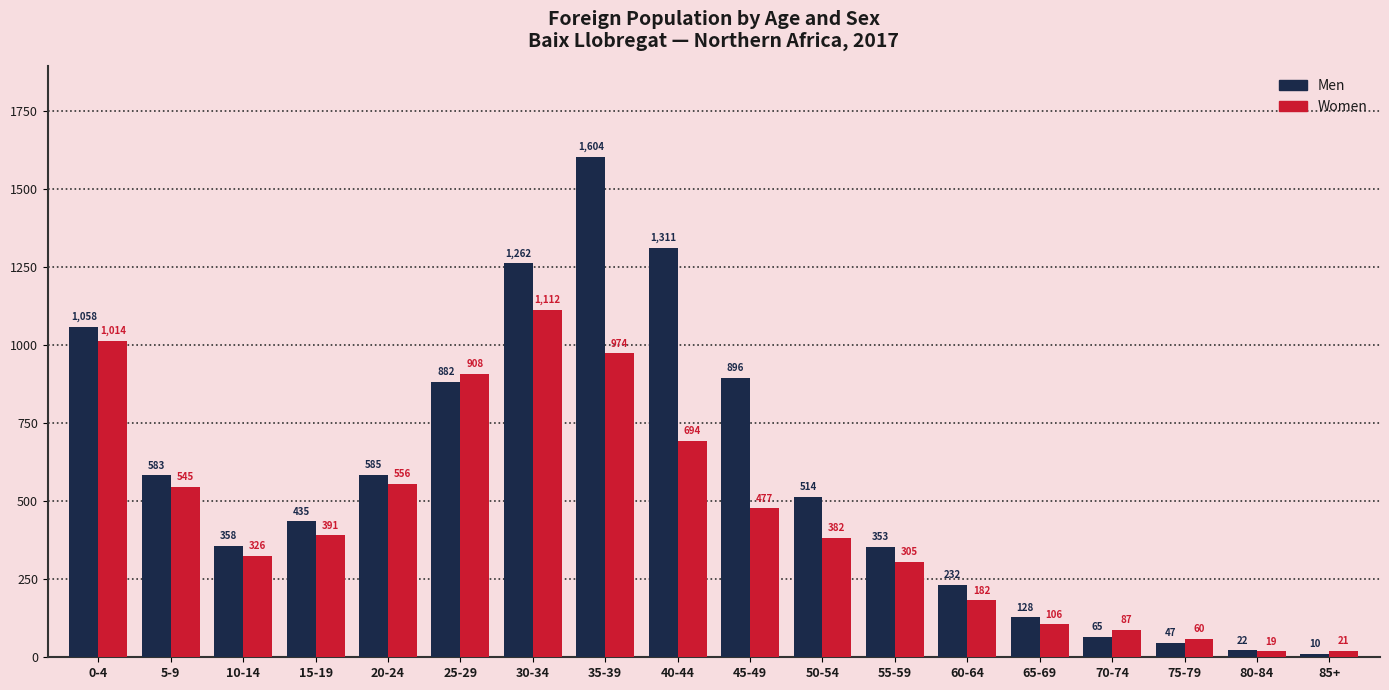

Which series has the largest range (max minus min)?

Men